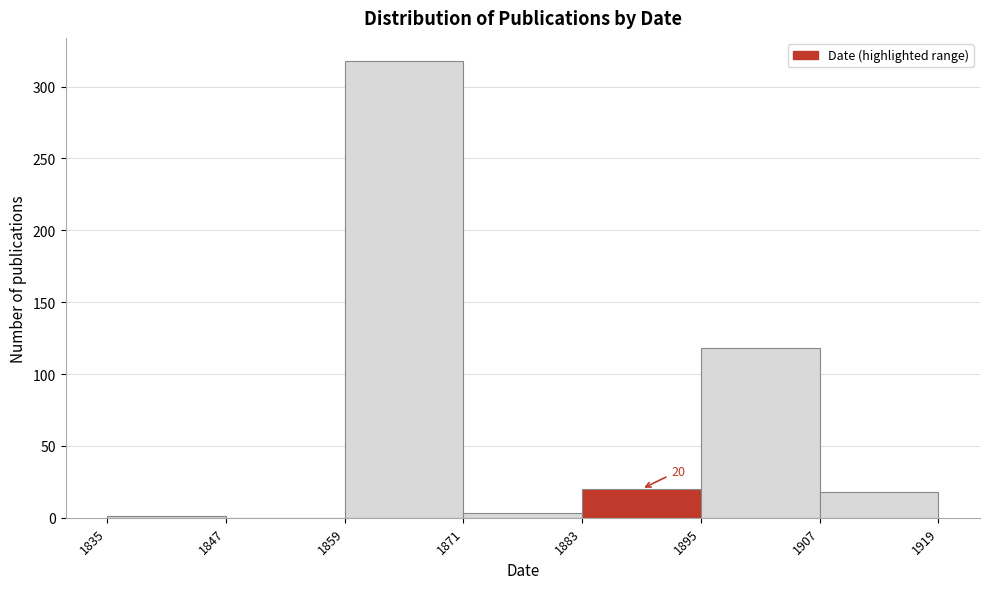

Which range on the x-axis has the tallest bar?

1859 to 1871